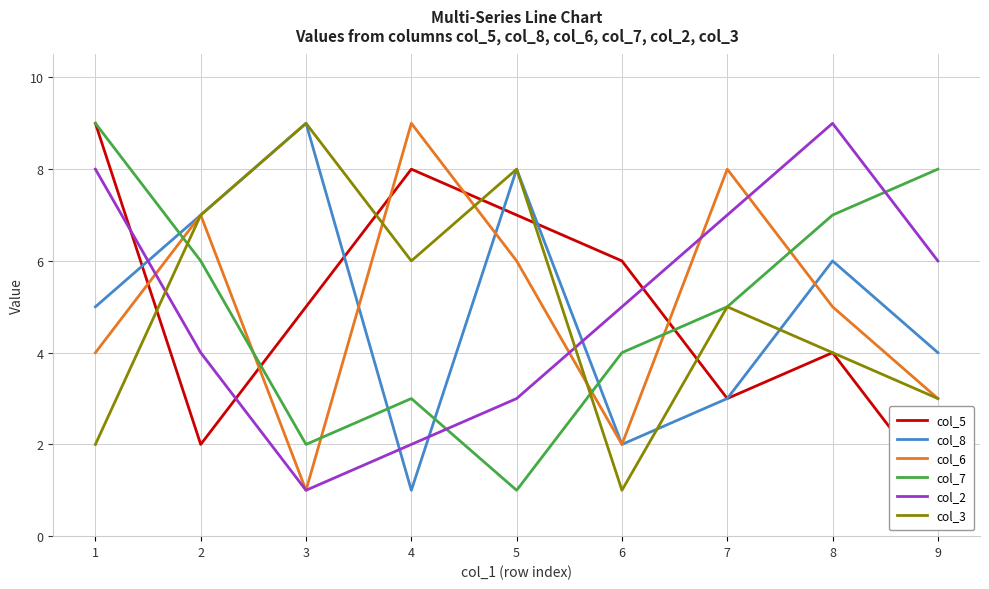

Which label corresponds to the smallest value in the chart?

9